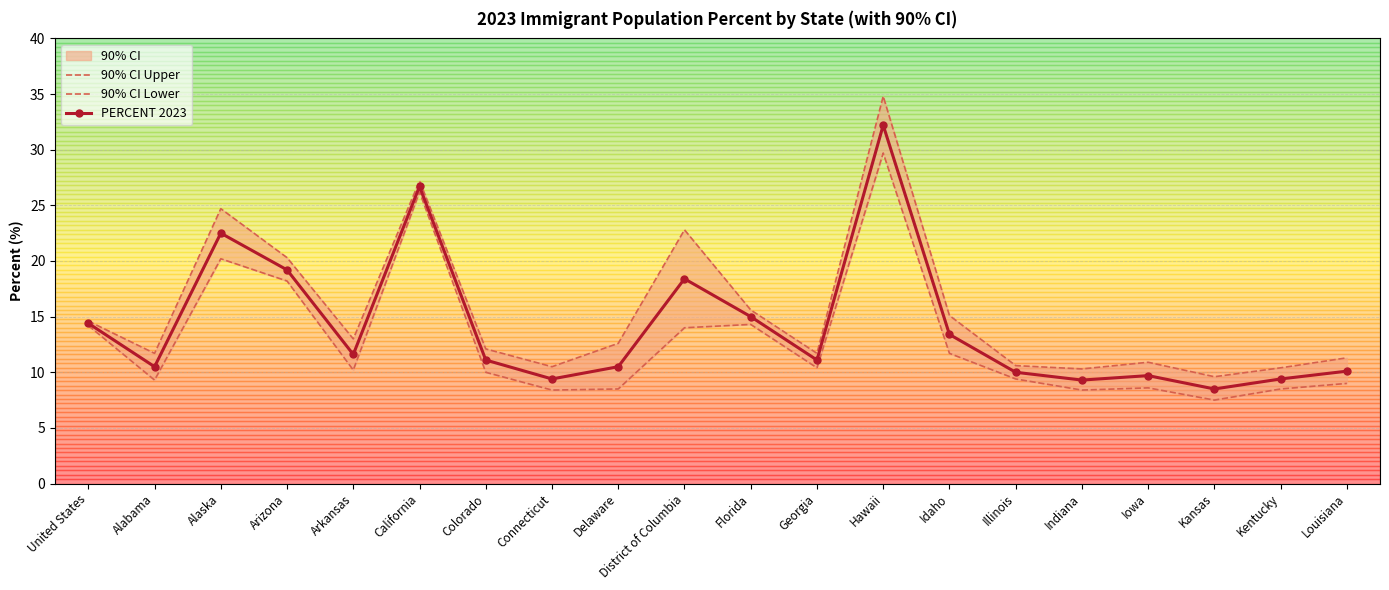

At how many categories does at least one series exceed 33?

1